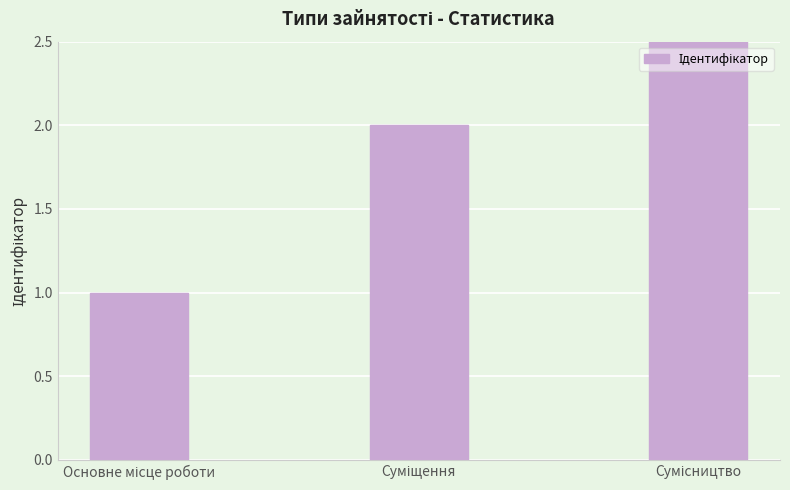

Reading left to right, list all the values displayed in this chart.

Основне місце роботи=1	Суміщення=2	Сумісництво=3